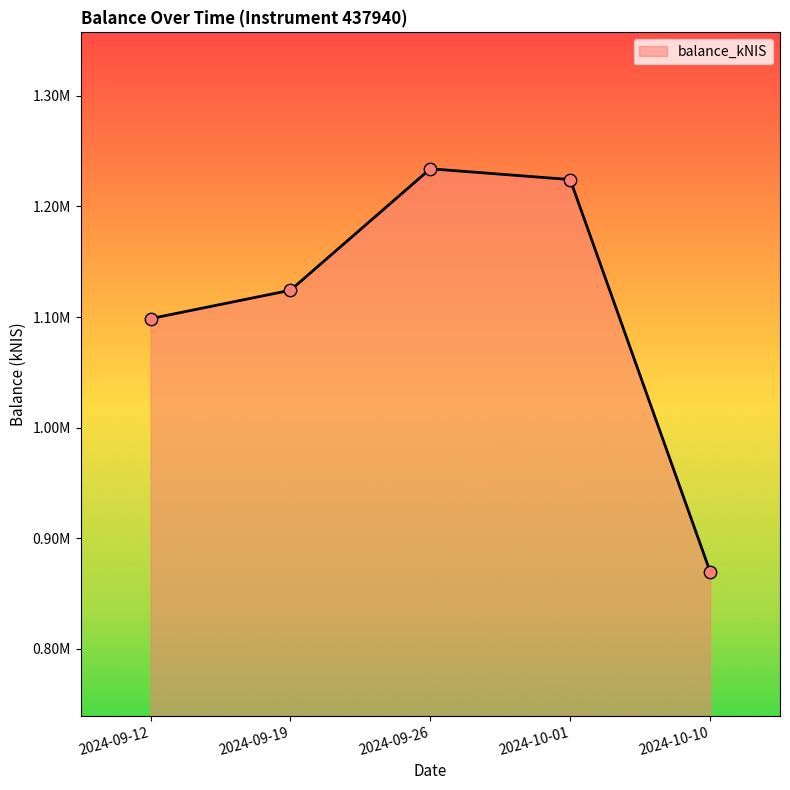

What is the ratio of the value at 2024-10-10 to the value at 2024-10-01?

0.7